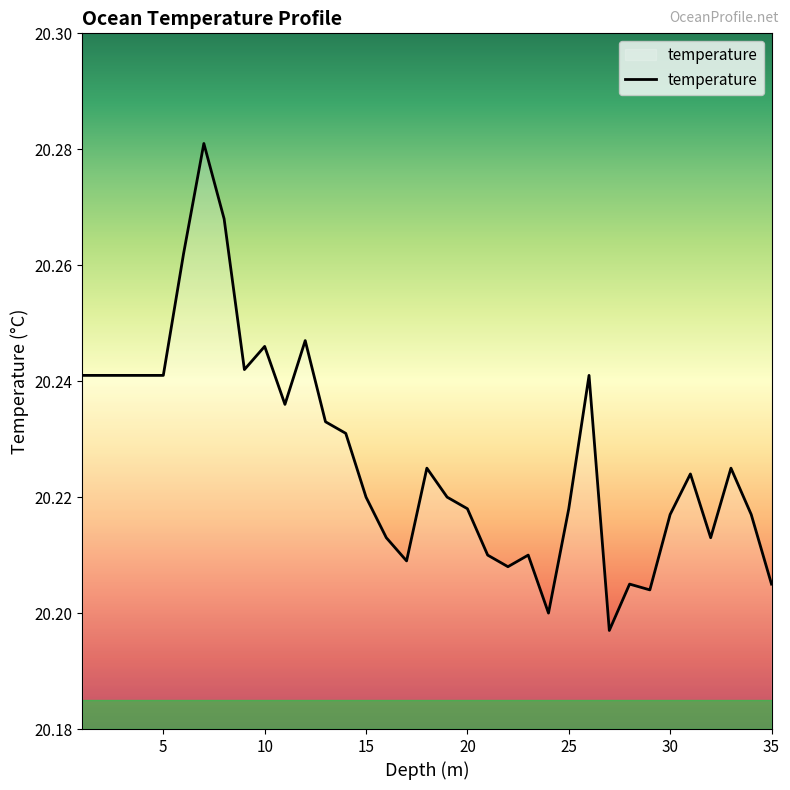

Does the chart have visible grid lines?

No